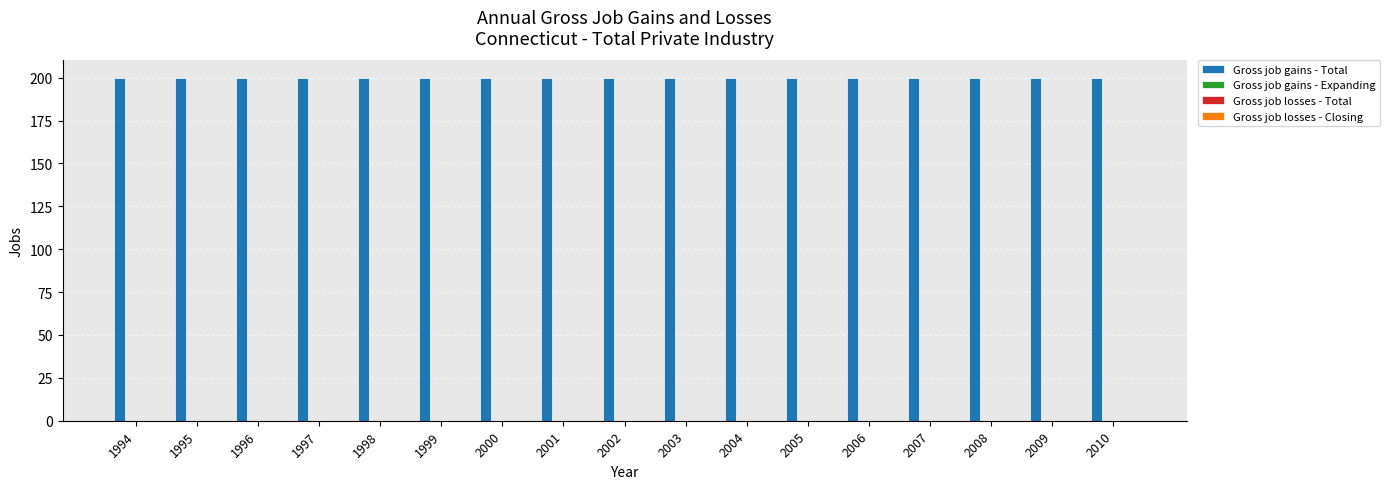

How many series are shown in this chart?

4